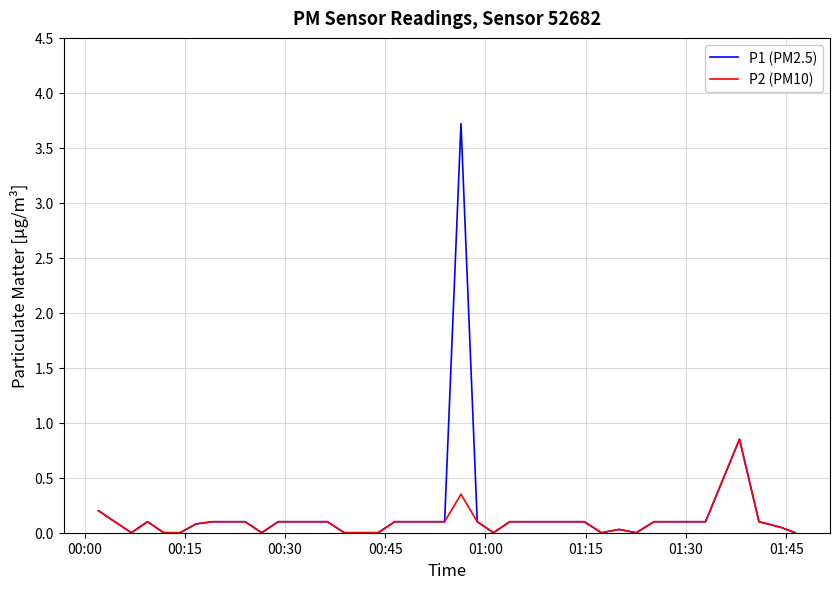

Which series has the largest range (max minus min)?

P1 (PM2.5)